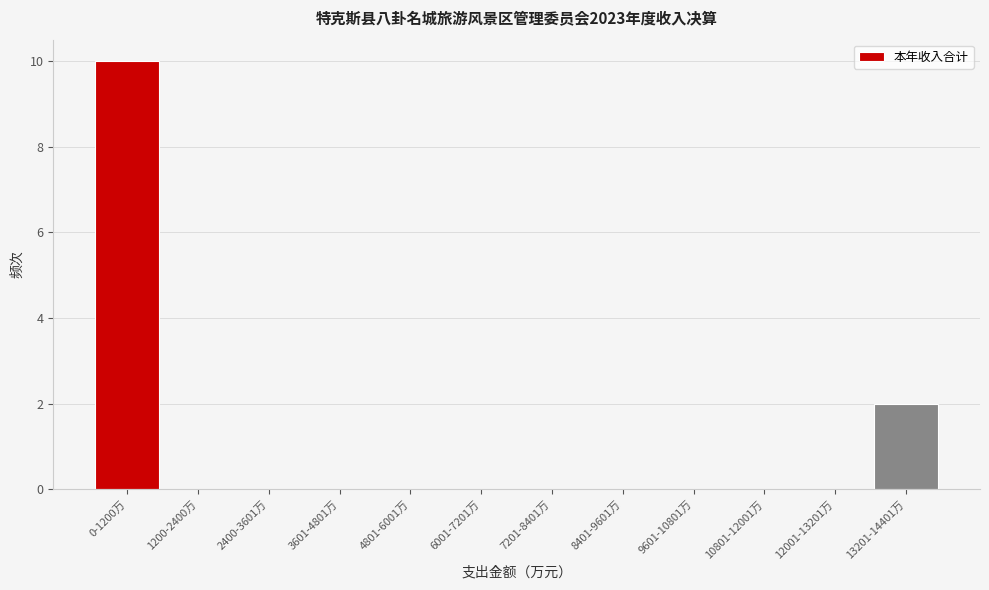

Reading right to left, transcribe all the data shown in this chart.

13201-14401万=2	12001-13201万=0	10801-12001万=0	9601-10801万=0	8401-9601万=0	7201-8401万=0	6001-7201万=0	4801-6001万=0	3601-4801万=0	2400-3601万=0	1200-2400万=0	0-1200万=10